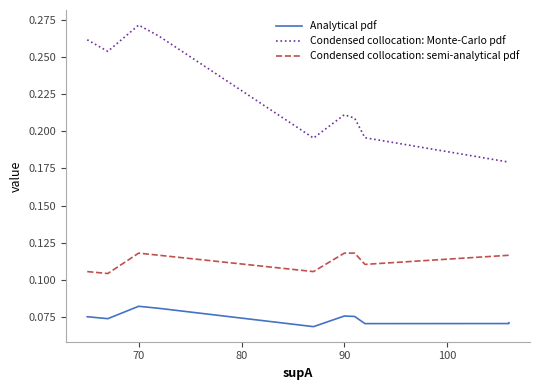

What are all the series names shown in the legend?

Analytical pdf, Condensed collocation: Monte-Carlo pdf, Condensed collocation: semi-analytical pdf